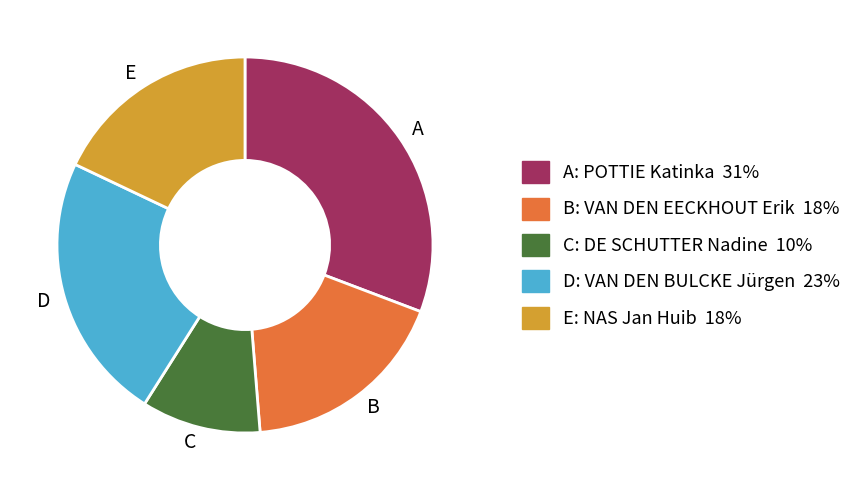

Does any single category account for the majority?

No